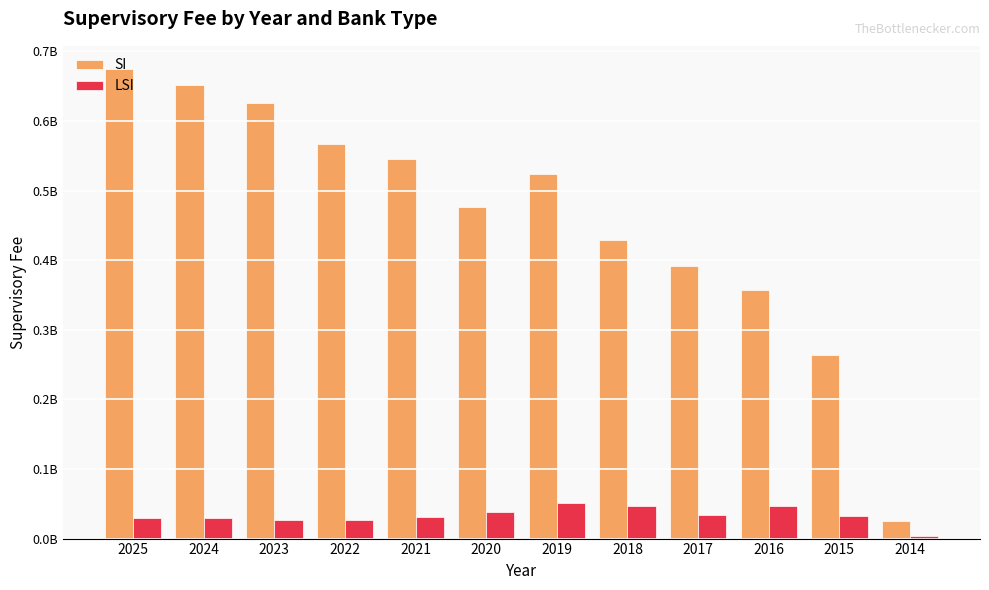

At which label does LSI first exceed 31944132?

2020